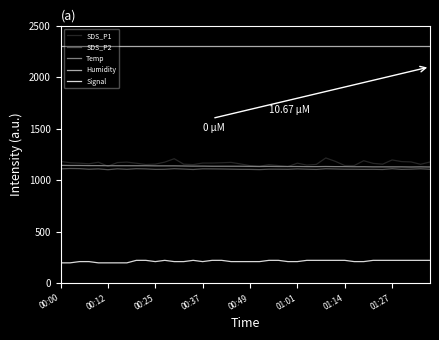

Which series has the largest total across all categories?

Humidity